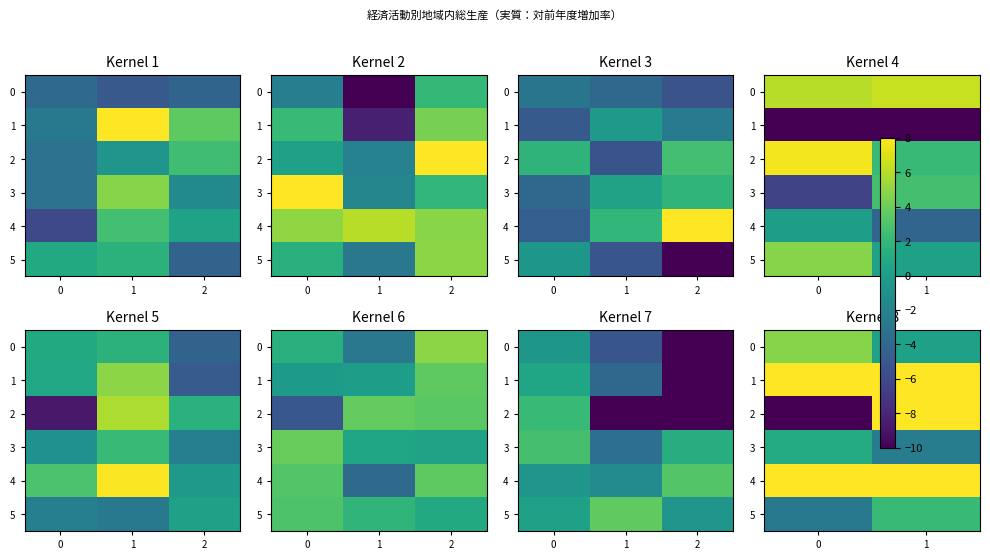

The value of 4 at 0 is 3.3. True or false?

False